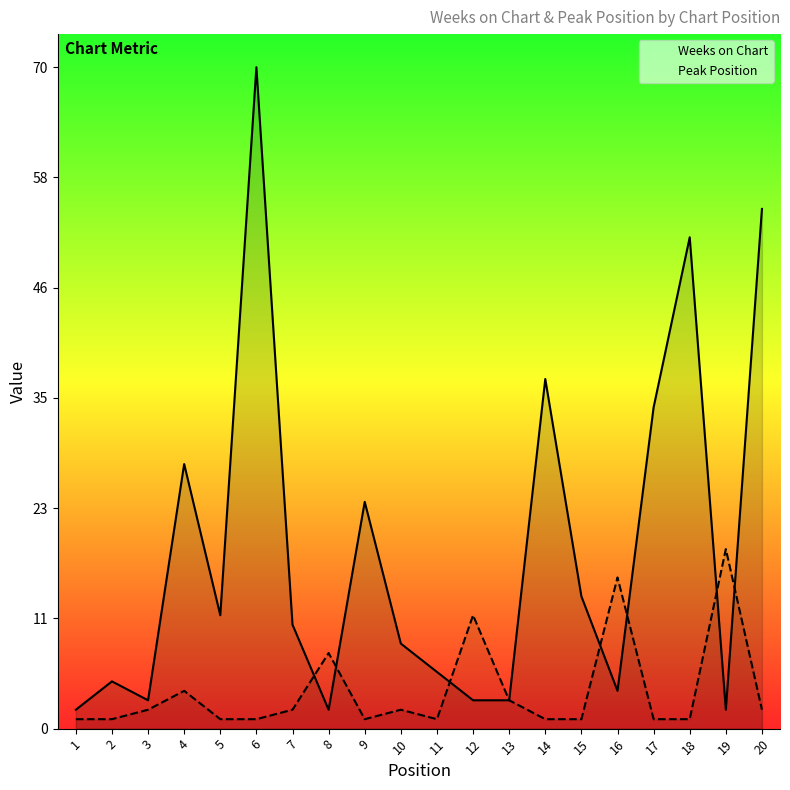

How many data points in Weeks on Chart are above 11?

9